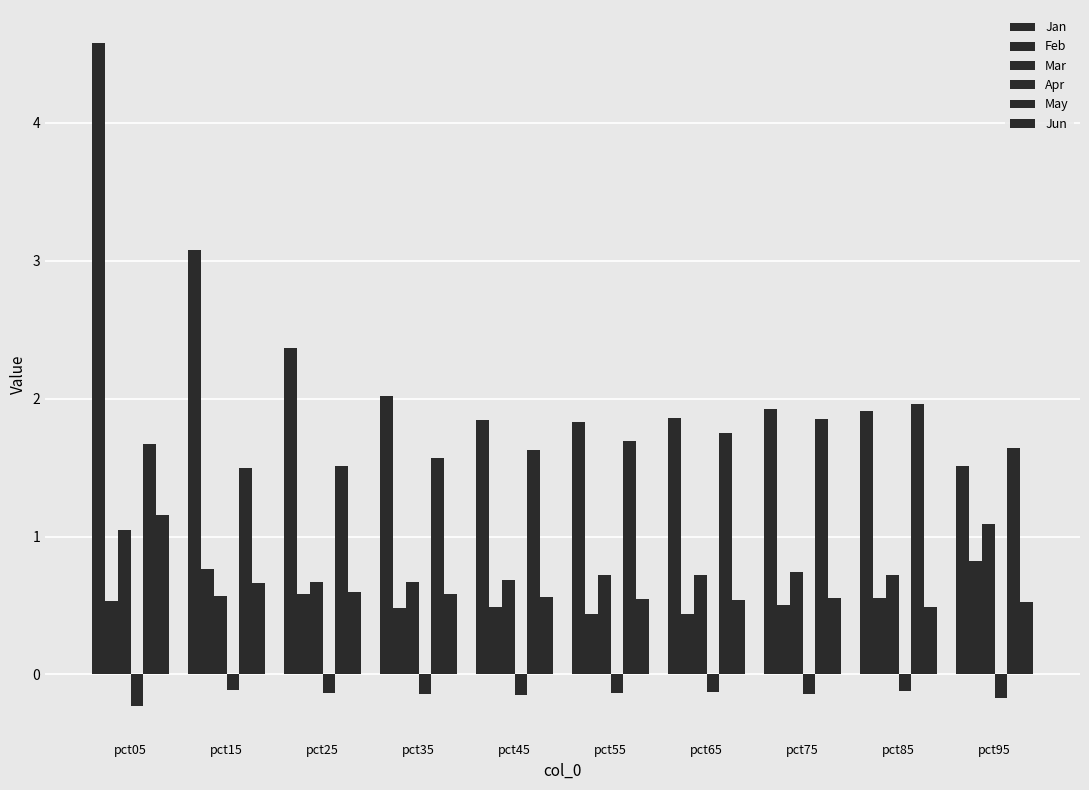

Count the number of categories in the chart.

10